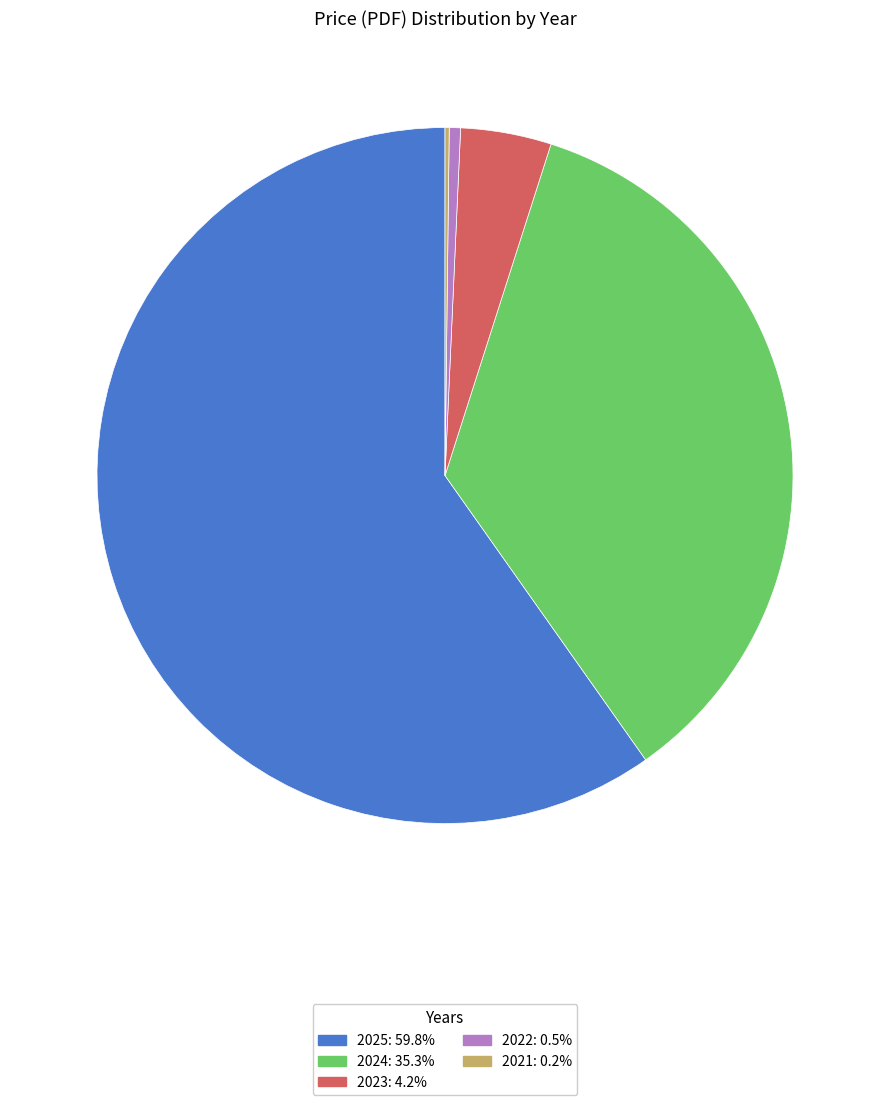

What is the ratio of the value at 2025: 59.8% to the value at 2024: 35.3%?

1.7